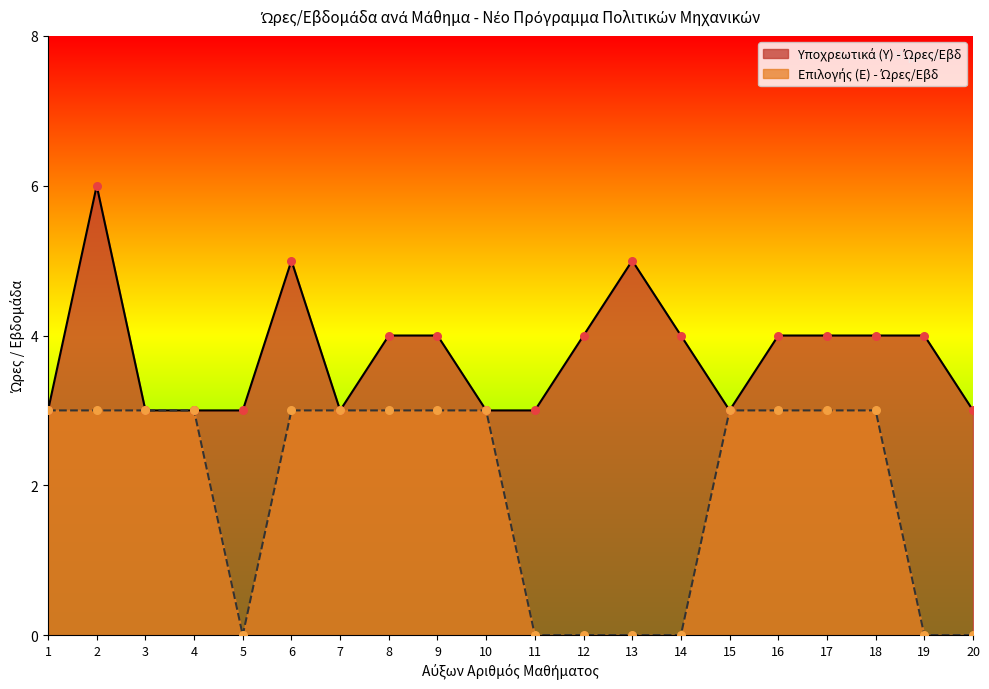

Which series reaches the minimum Y coordinate?

Επιλογής (Ε) - Ώρες/Εβδ